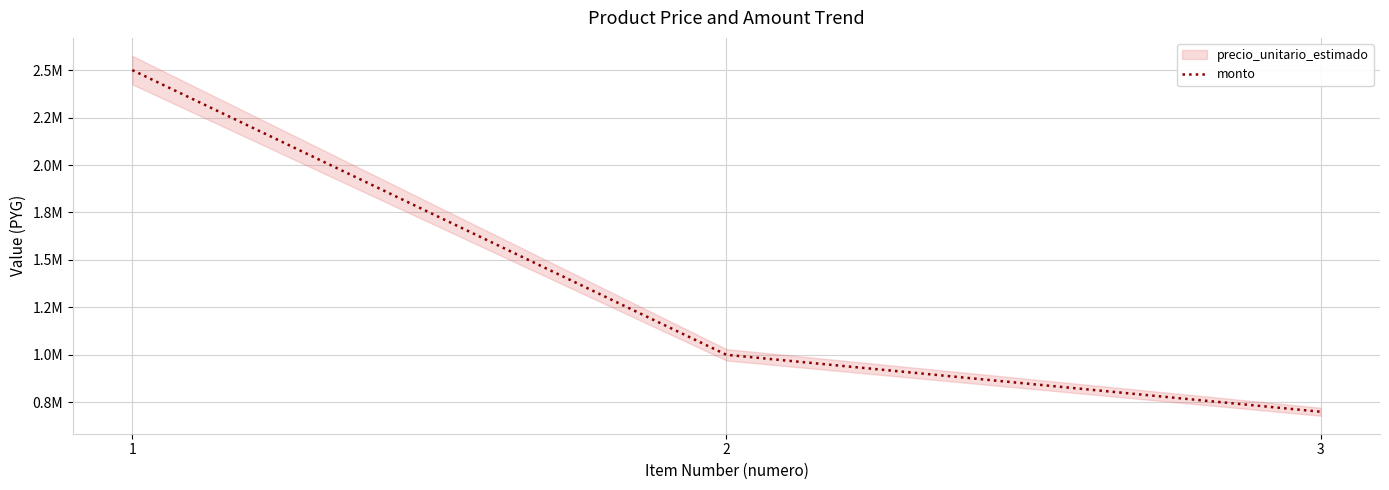

Reading right to left, list all the values displayed in this chart.

3=700000	2=1000000	1=2500000